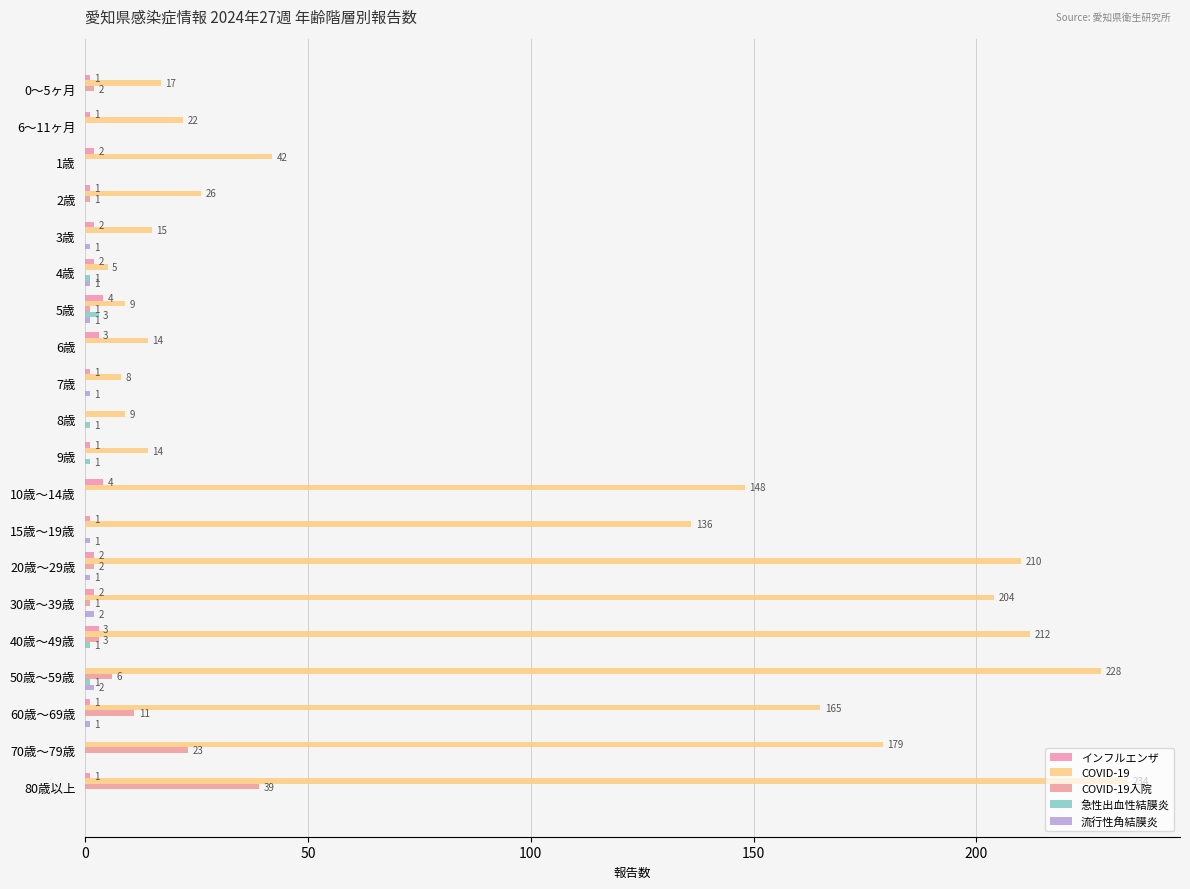

How many data points does each series have?

20